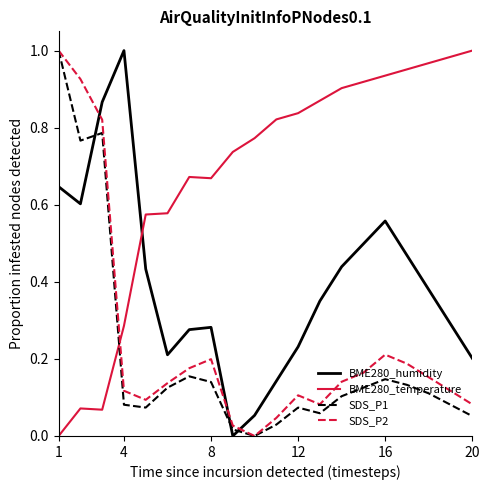

After their last crossing, which series has the higher values: BME280_humidity or SDS_P1?

BME280_humidity